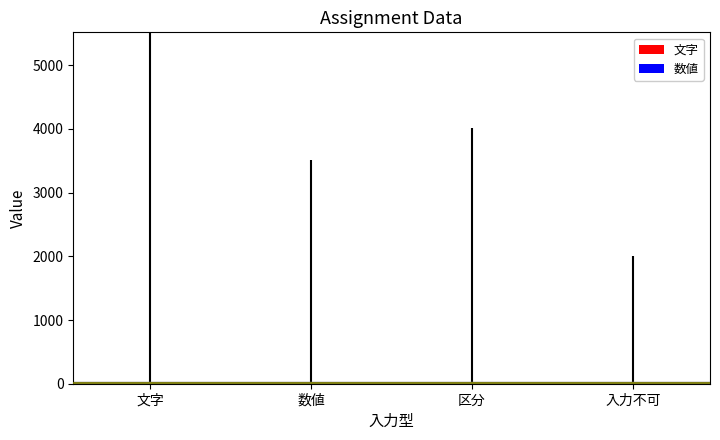

How many distinct data groups are displayed?

1